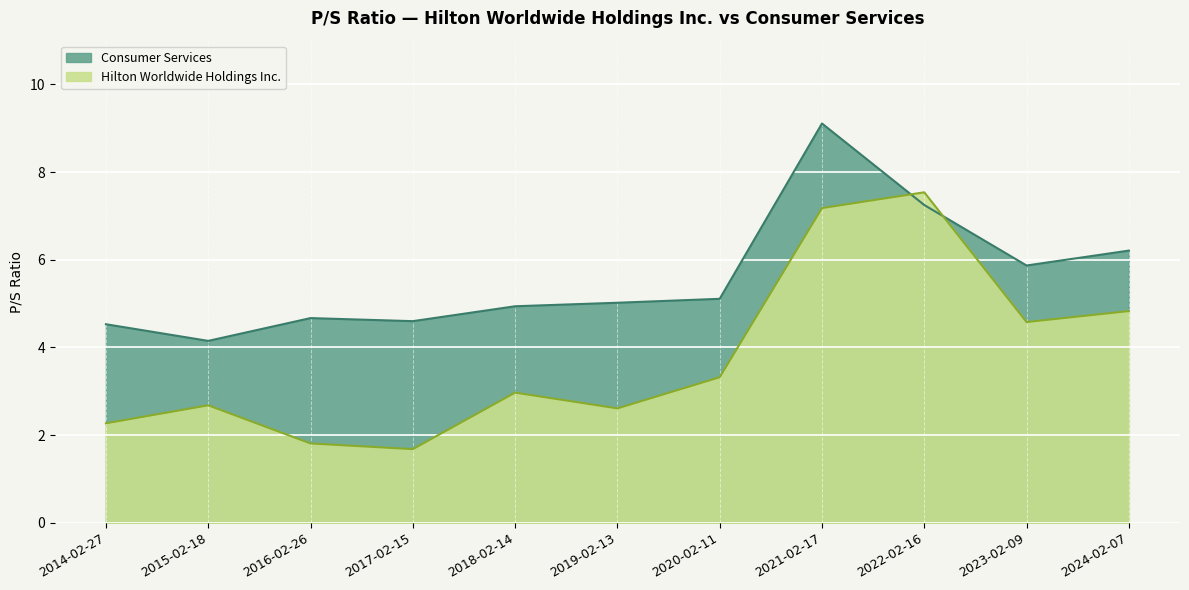

How many lines are shown in the chart?

2